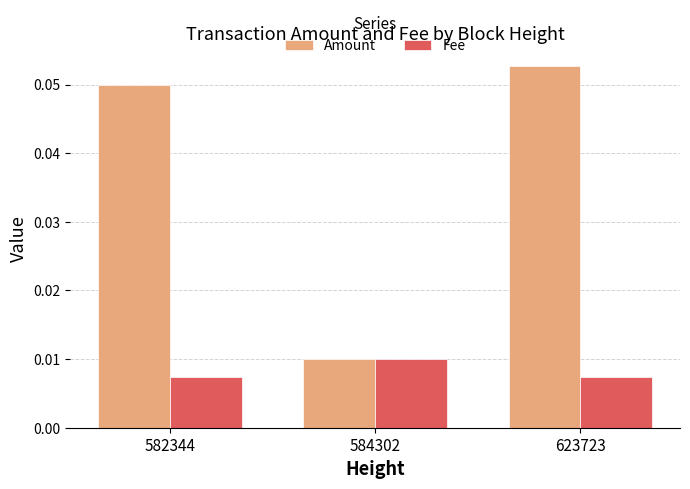

How many bars are there in total?

6